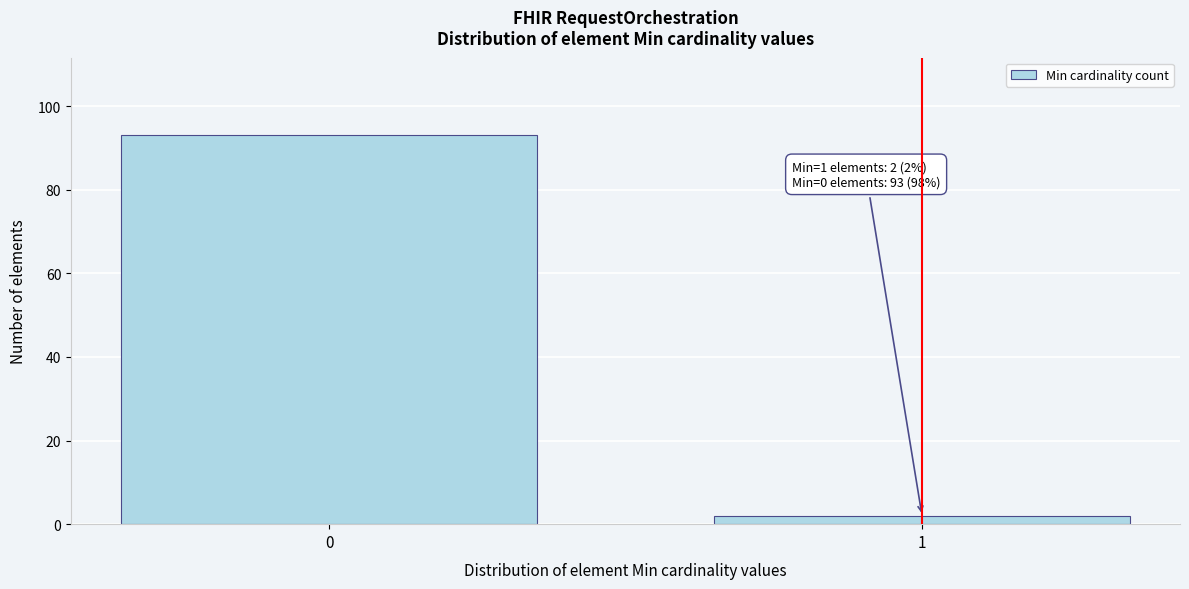

Reading left to right, extract all data points from this chart.

93	2